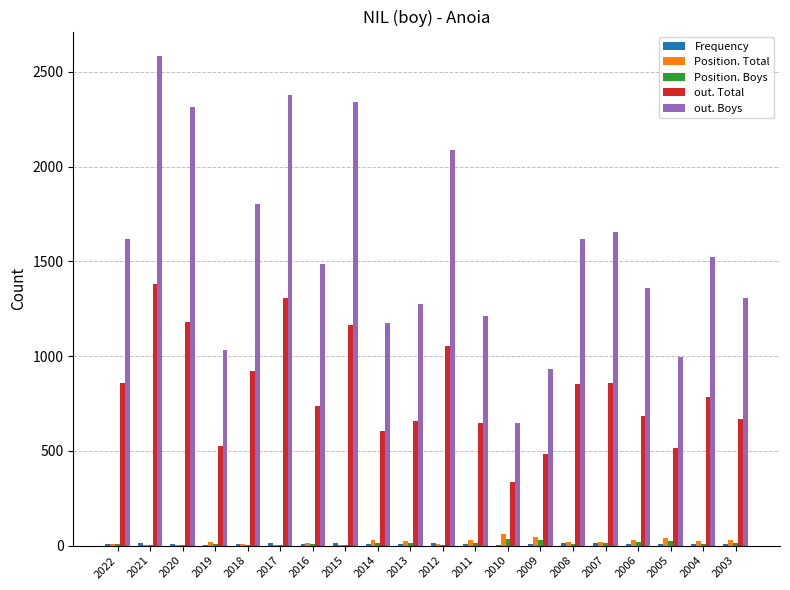

Is the value of out. Total at 2018 greater than the value of out. Boys at 2020?

No